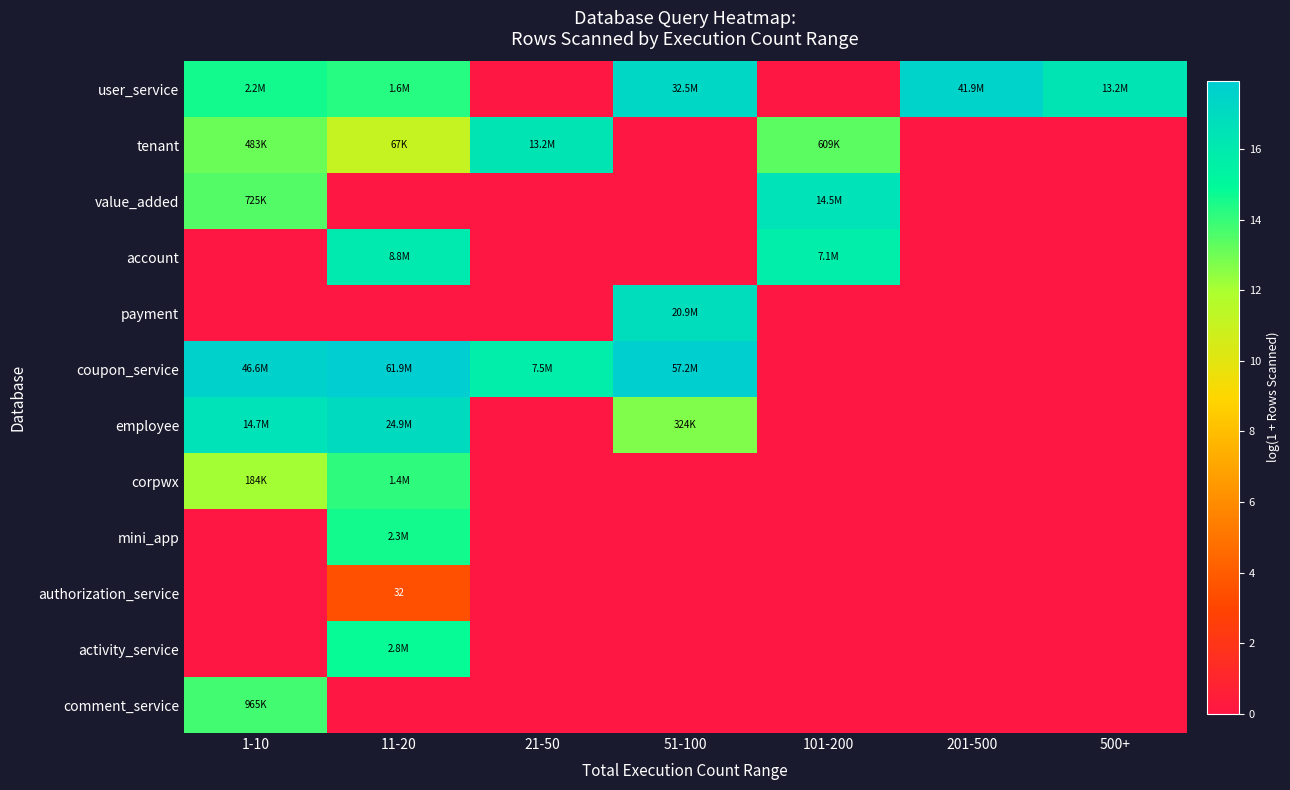

Where is user_service nearest to the value 8?

11-20